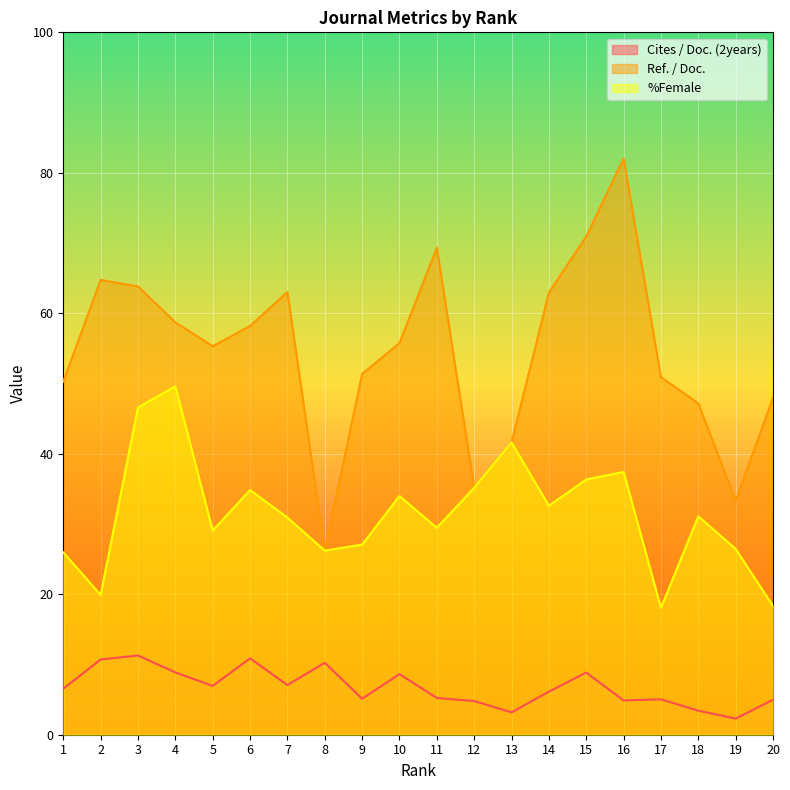

What is the total value across all series at 17?

74.0